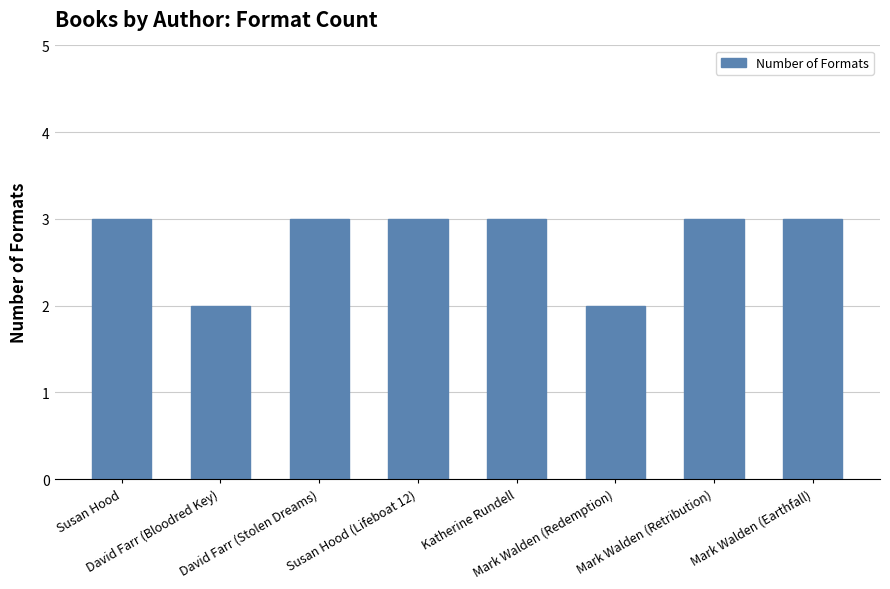

How many bars are there in total?

8